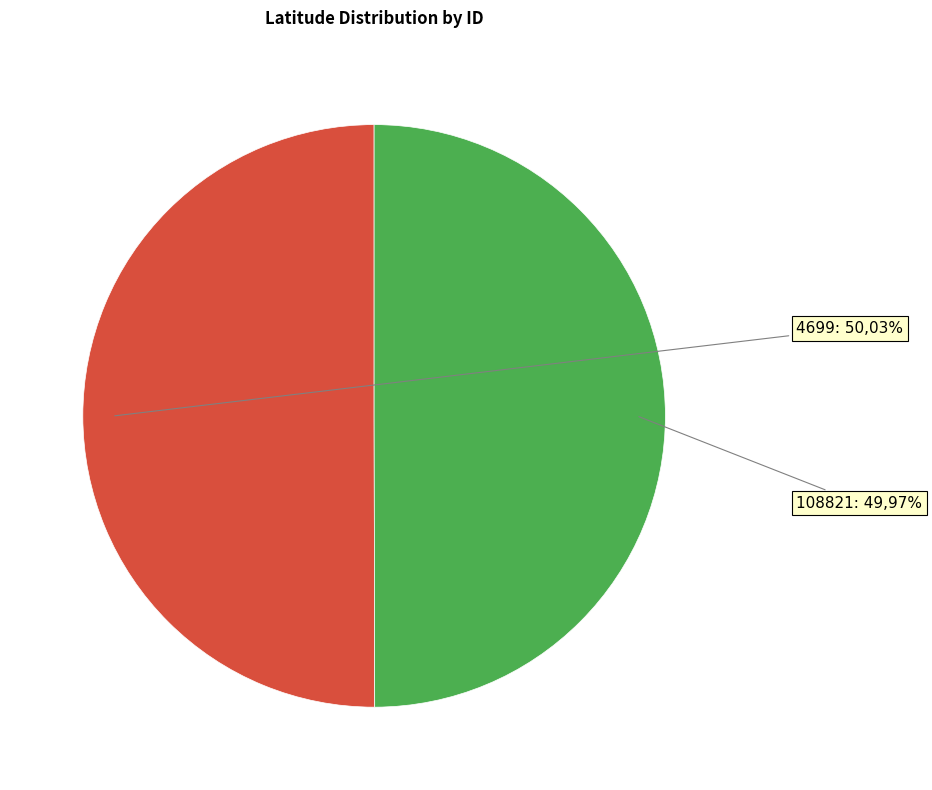

Between 108821 and 4699, which is larger?

4699